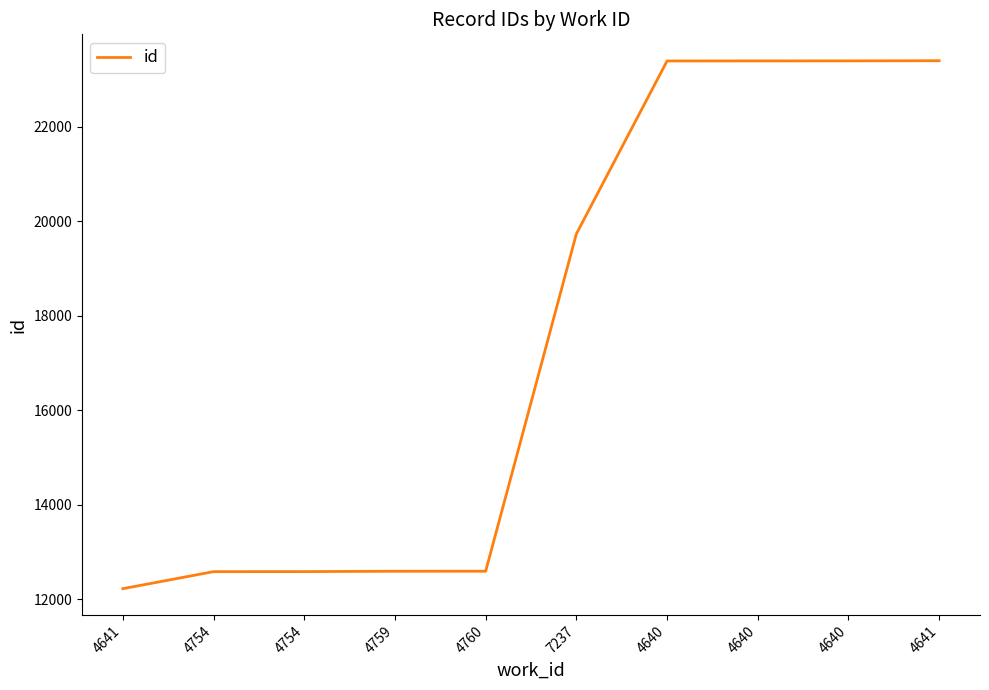

Count the number of categories in the chart.

10